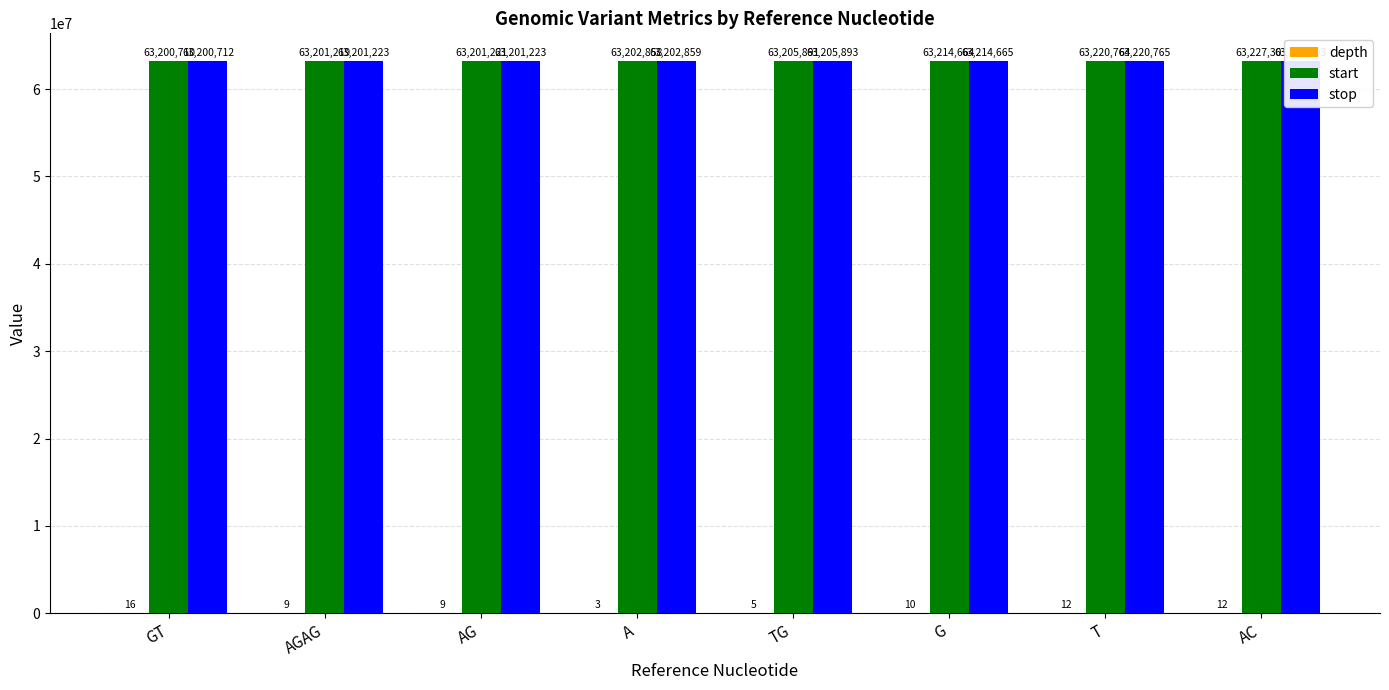

Which category has the highest value in the stop series?

AC